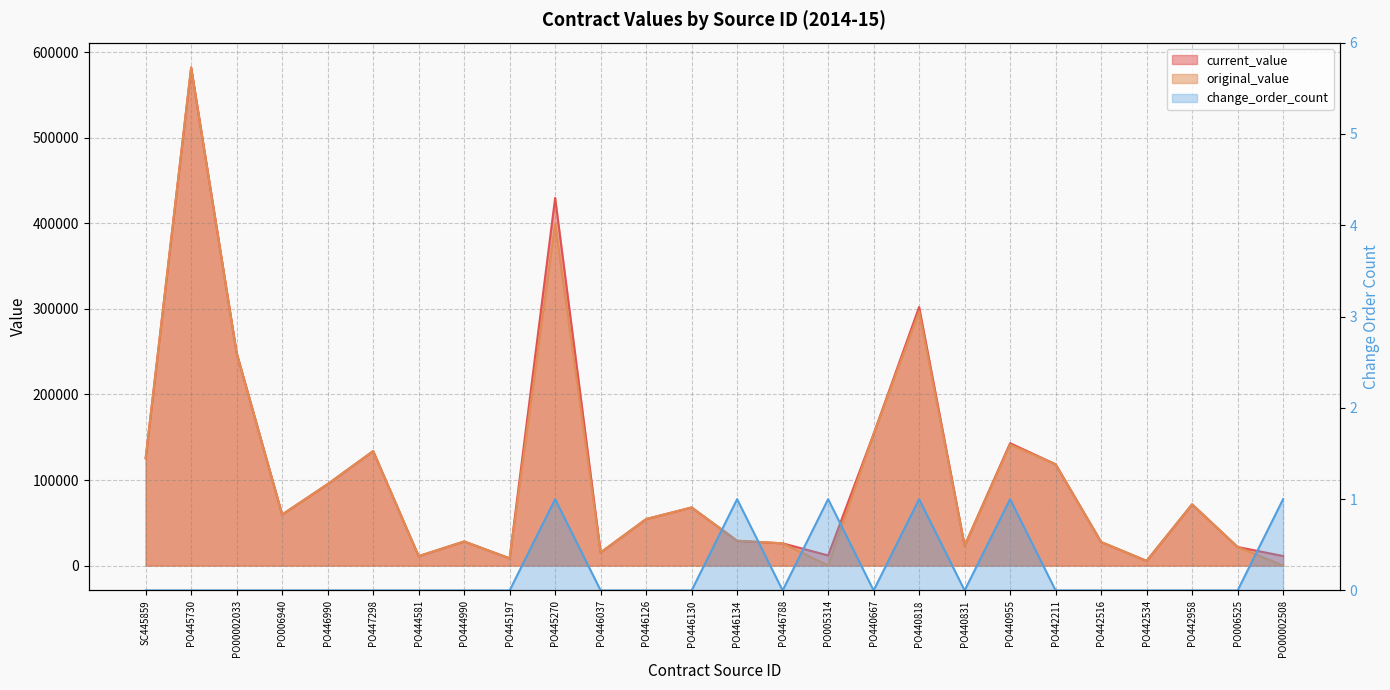

Read the original_value value at PO440818.

297030.0